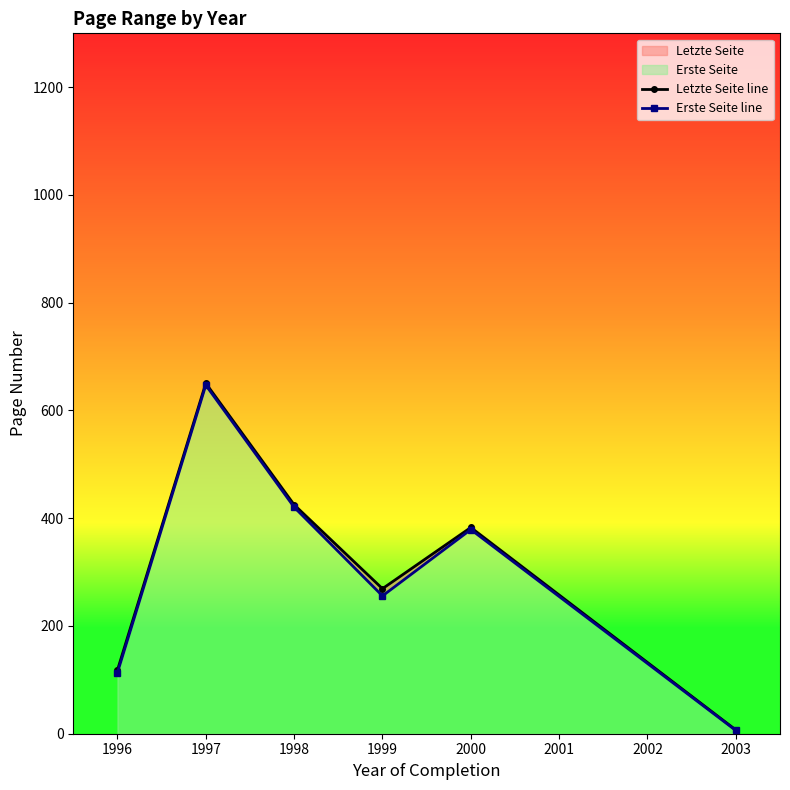

Reading left to right, extract all data points from this chart.

Letzte Seite line: 118.0	650.5	425.0	269.2	382.8	7.0
Erste Seite line: 113.3	647.0	420.5	255.8	379.0	6.0